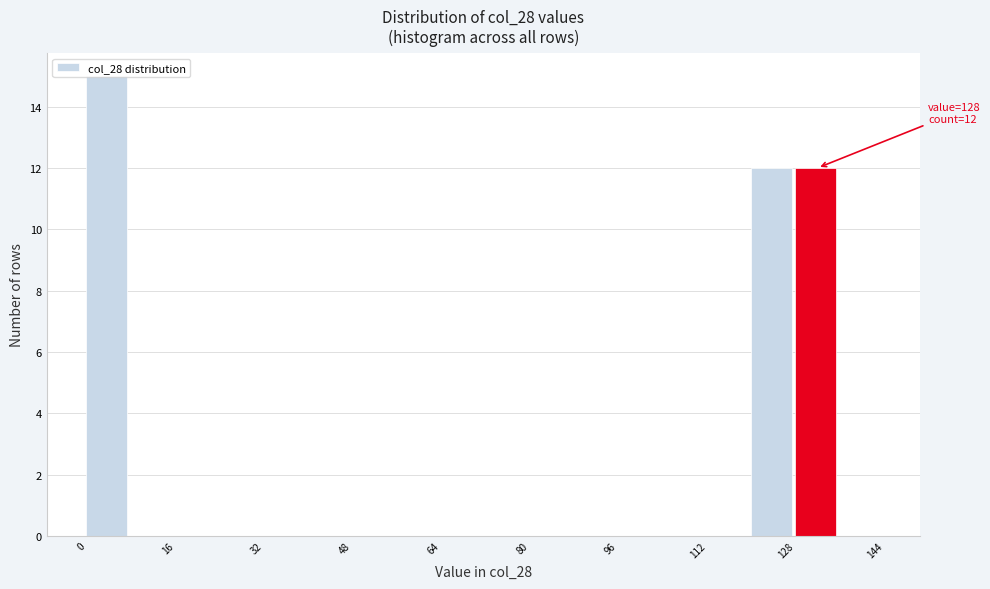

Over which range of the x-axis is the bar tallest?

0 to 8